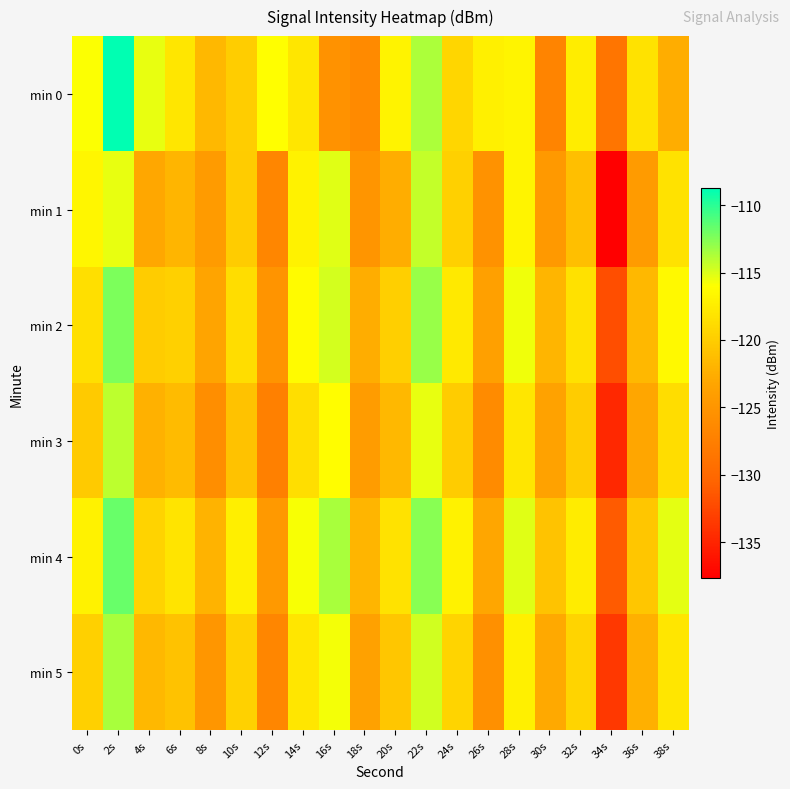

Reading right to left, extract all data points from this chart.

min 0: 38s=-122.6	36s=-118.3	34s=-128.7	32s=-117.4	30s=-127.0	28s=-116.8	26s=-117.2	24s=-119.3	22s=-113.7	20s=-116.9	18s=-126.3	16s=-125.5	14s=-117.9	12s=-116.1	10s=-120.0	8s=-121.7	6s=-118.0	4s=-115.3	2s=-108.8	0s=-115.9
min 1: 38s=-118.3	36s=-124.4	34s=-137.6	32s=-121.1	30s=-124.6	28s=-116.8	26s=-125.5	24s=-119.8	22s=-114.3	20s=-122.6	18s=-125.0	16s=-115.1	14s=-117.0	12s=-126.7	10s=-120.1	8s=-124.3	6s=-121.9	4s=-123.0	2s=-115.3	0s=-116.7
min 2: 38s=-116.5	36s=-121.7	34s=-132.1	32s=-118.4	30s=-121.9	28s=-115.6	26s=-123.8	24s=-117.7	22s=-113.1	20s=-119.9	18s=-122.6	16s=-114.8	14s=-116.3	12s=-125.2	10s=-118.7	8s=-123.4	6s=-119.8	4s=-120.1	2s=-112.3	0s=-118.5
min 3: 38s=-118.7	36s=-123.2	34s=-134.8	32s=-120.1	30s=-123.6	28s=-117.9	26s=-126.2	24s=-120.1	22s=-115.4	20s=-121.7	18s=-124.3	16s=-116.2	14s=-118.6	12s=-127.4	10s=-120.9	8s=-125.8	6s=-121.5	4s=-122.3	2s=-114.1	0s=-120.2
min 4: 38s=-115.3	36s=-120.6	34s=-131.2	32s=-117.5	30s=-120.8	28s=-115.1	26s=-123.1	24s=-117.0	22s=-112.6	20s=-118.3	18s=-121.9	16s=-113.5	14s=-115.8	12s=-124.6	10s=-117.3	8s=-122.1	6s=-118.2	4s=-119.5	2s=-111.8	0s=-117.1
min 5: 38s=-117.9	36s=-122.4	34s=-133.6	32s=-119.4	30s=-122.9	28s=-117.2	26s=-125.6	24s=-119.4	22s=-114.7	20s=-120.6	18s=-123.7	16s=-115.7	14s=-117.9	12s=-126.8	10s=-119.6	8s=-124.9	6s=-120.9	4s=-121.7	2s=-113.5	0s=-119.8